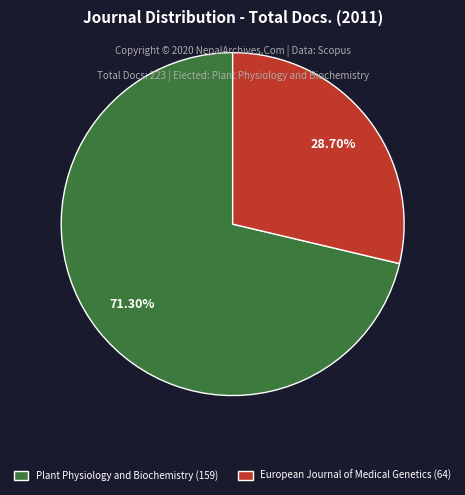

The Plant Physiology and Biochemistry slice represents 71% of the pie. True or false?

True